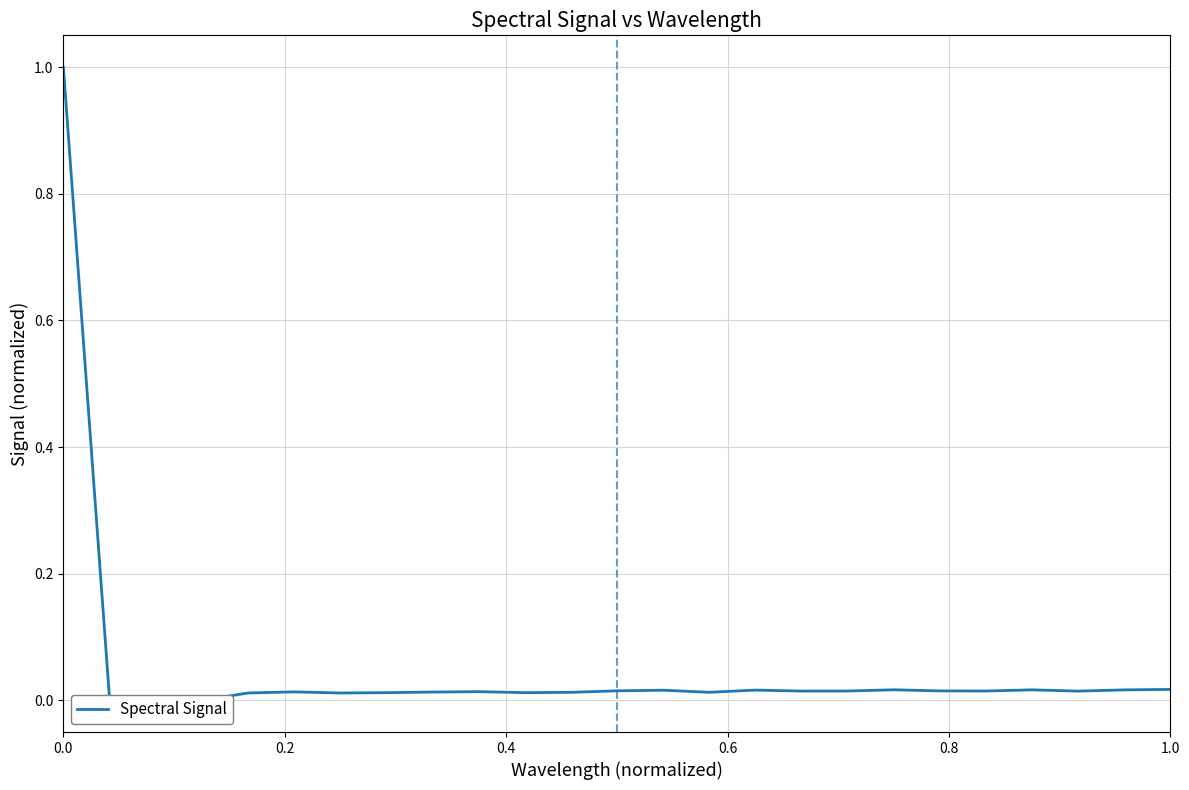

How many interior local valleys (lower than both neighbors) does the data have?

7